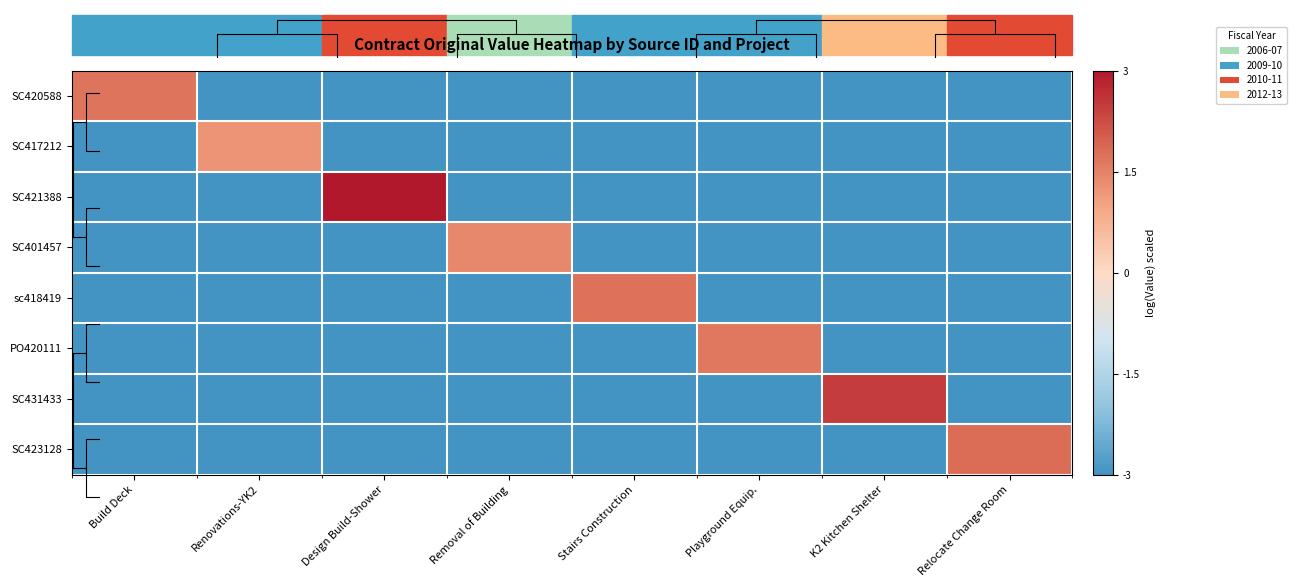

What is the difference between the maximum and minimum values in the SC431433 series?

5.5